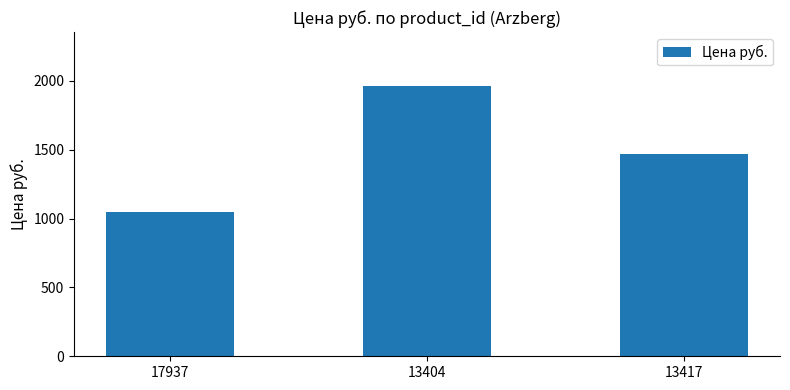

The chart shows a value of 1467.7 at 13417. True or false?

True